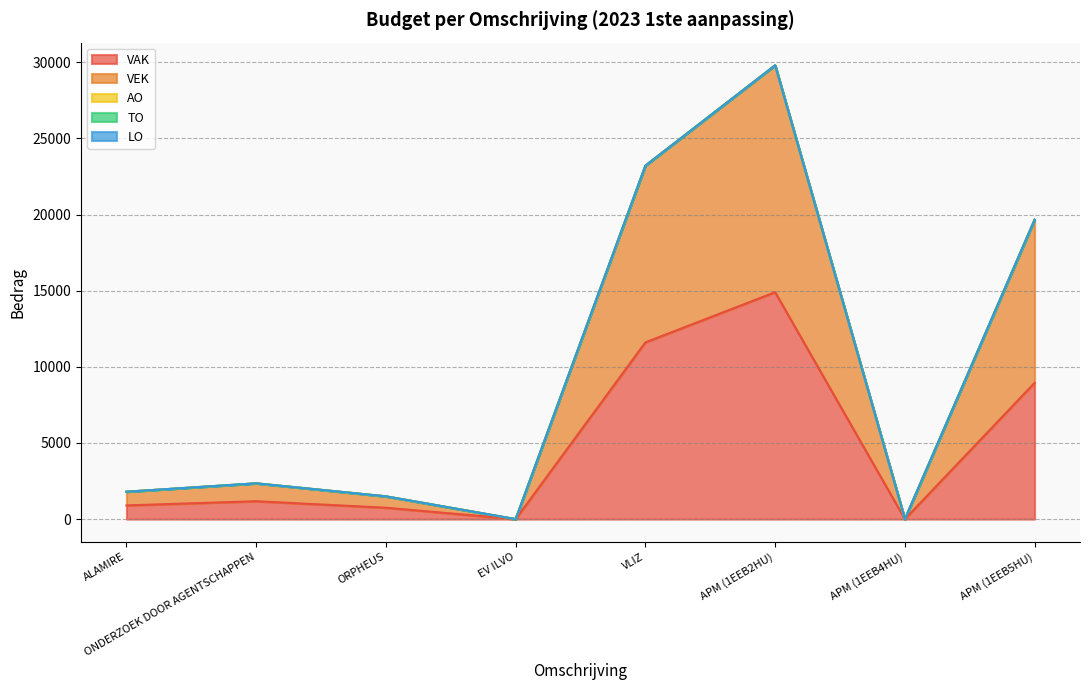

What position from the left is ONDERZOEK DOOR AGENTSCHAPPEN?

2